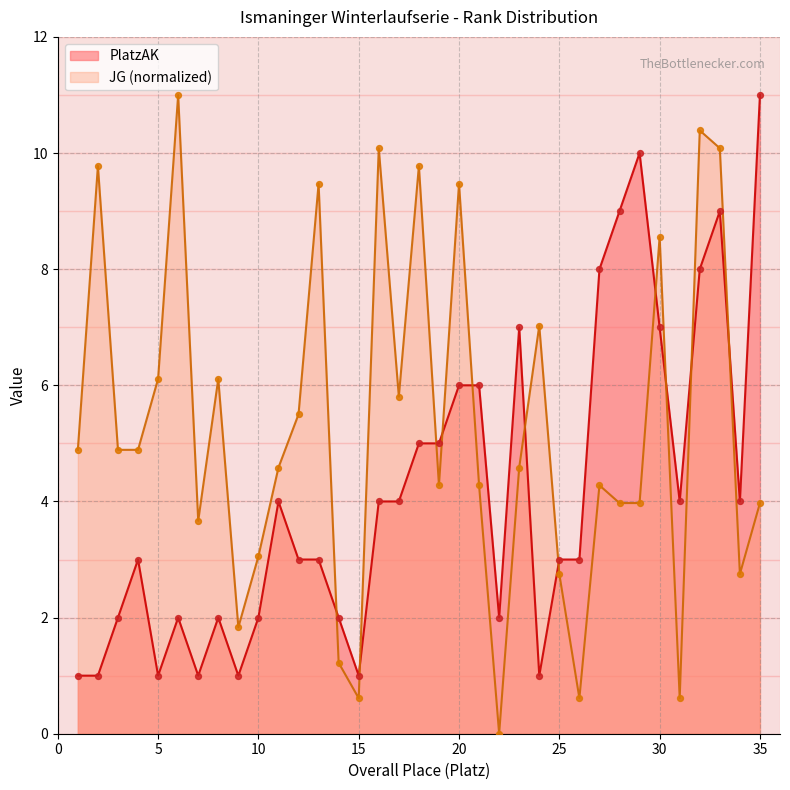

At how many categories does at least one series exceed 1?

34